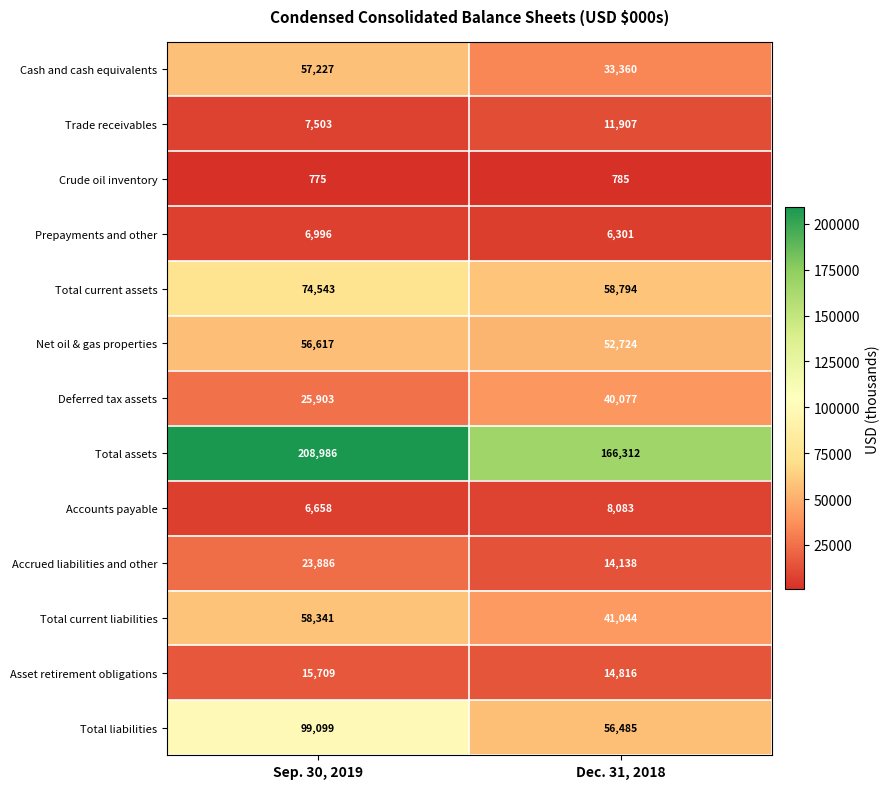

Count the number of categories in the chart.

2